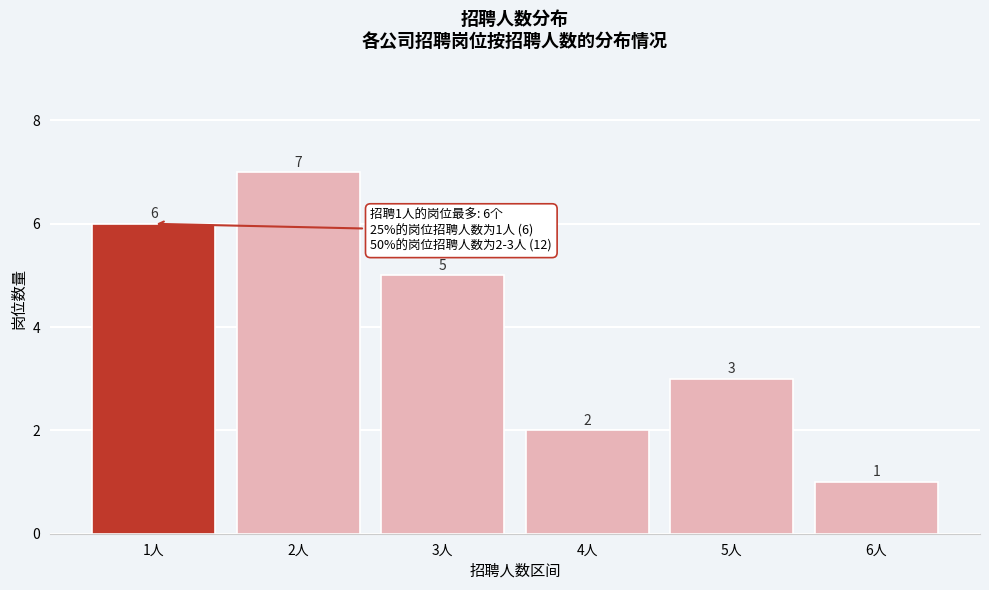

Reading left to right, transcribe this chart: for each bar, give the range it covers on the x-axis and its height.

0.5 to 1.5: 6
1.5 to 2.5: 7
2.5 to 3.5: 5
3.5 to 4.5: 2
4.5 to 5.5: 3
5.5 to 6.5: 1